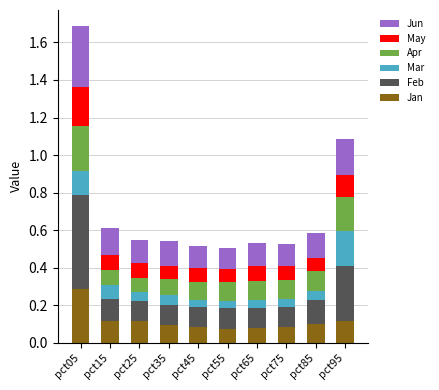

What are all the series names shown in the legend?

Jun, May, Apr, Mar, Feb, Jan